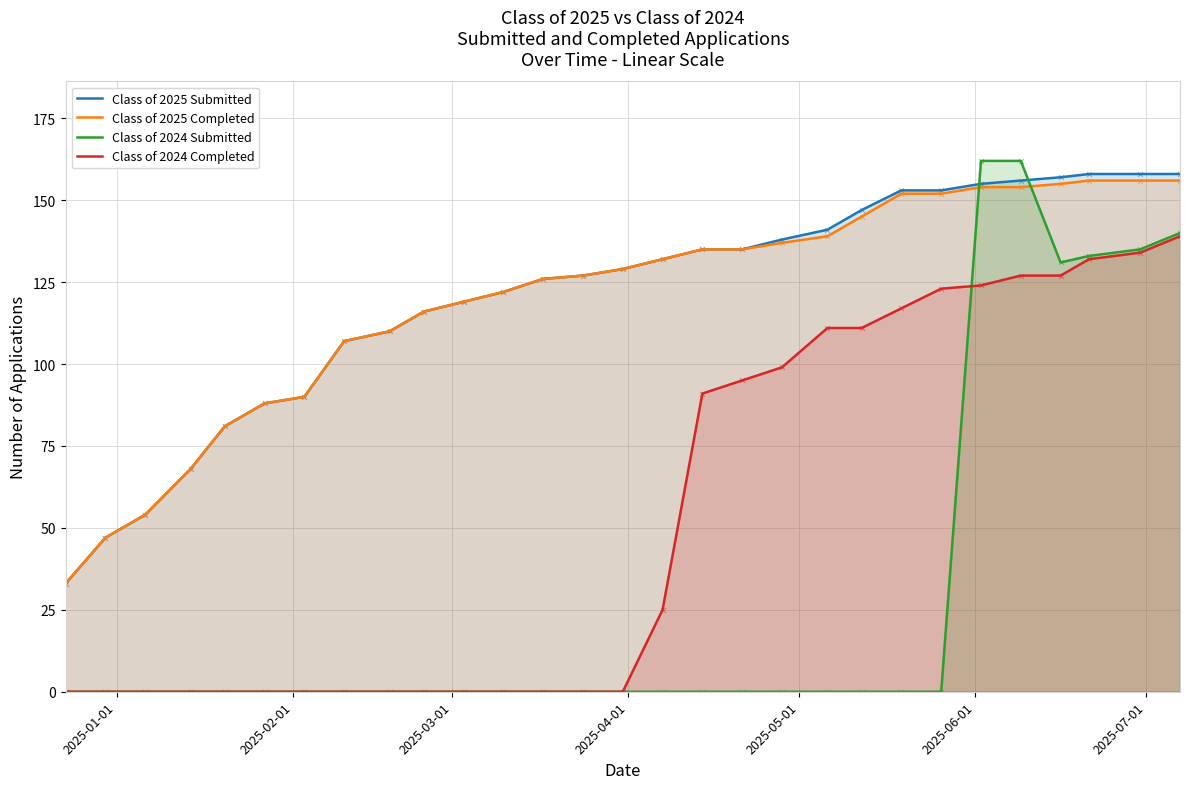

What are all the series names shown in the legend?

Class of 2025 Submitted, Class of 2025 Completed, Class of 2024 Submitted, Class of 2024 Completed